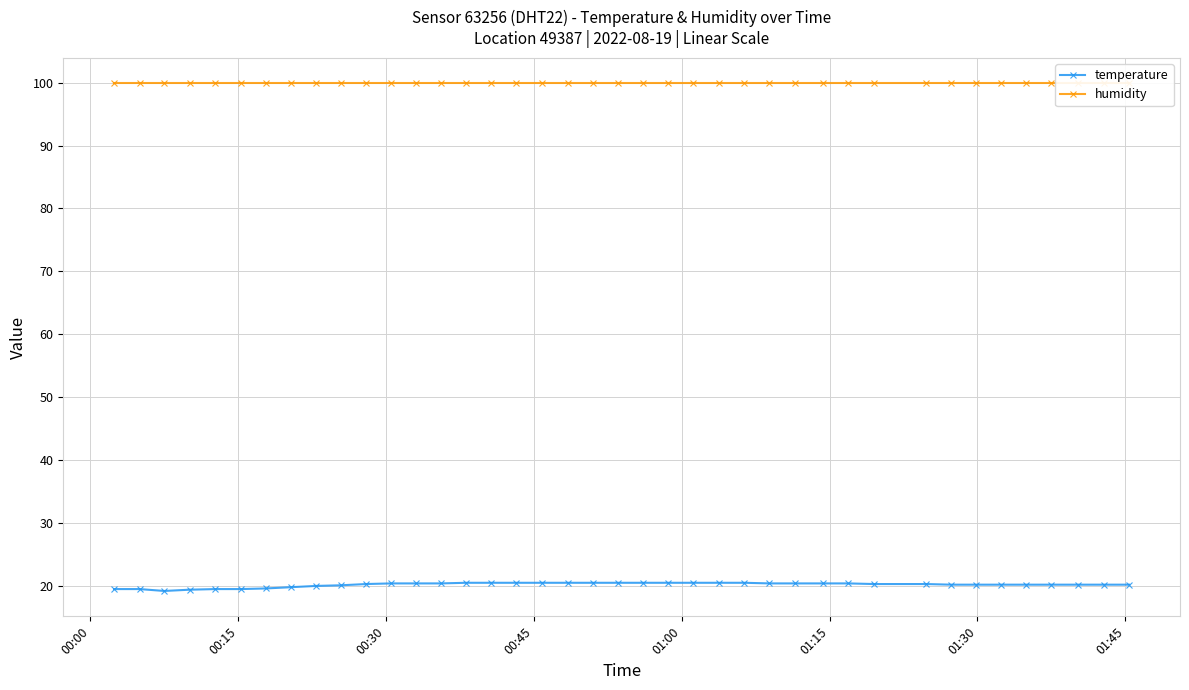

What is the maximum value for temperature?

20.5